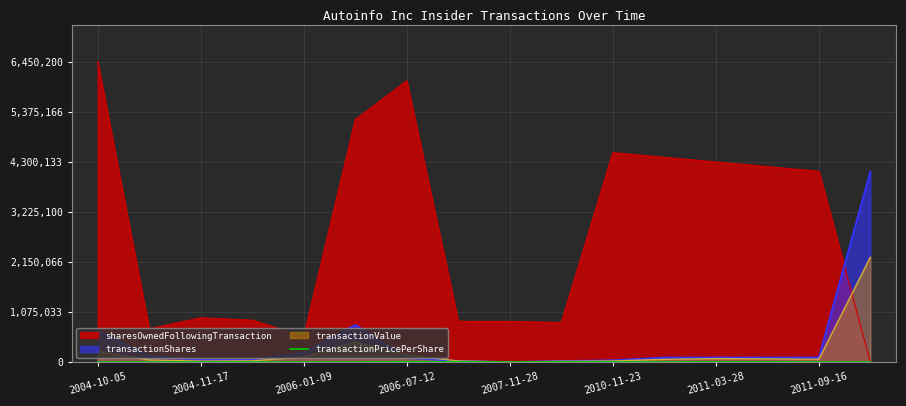

True or false: sharesOwnedFollowingTransaction and transactionValue cross at least once.

True